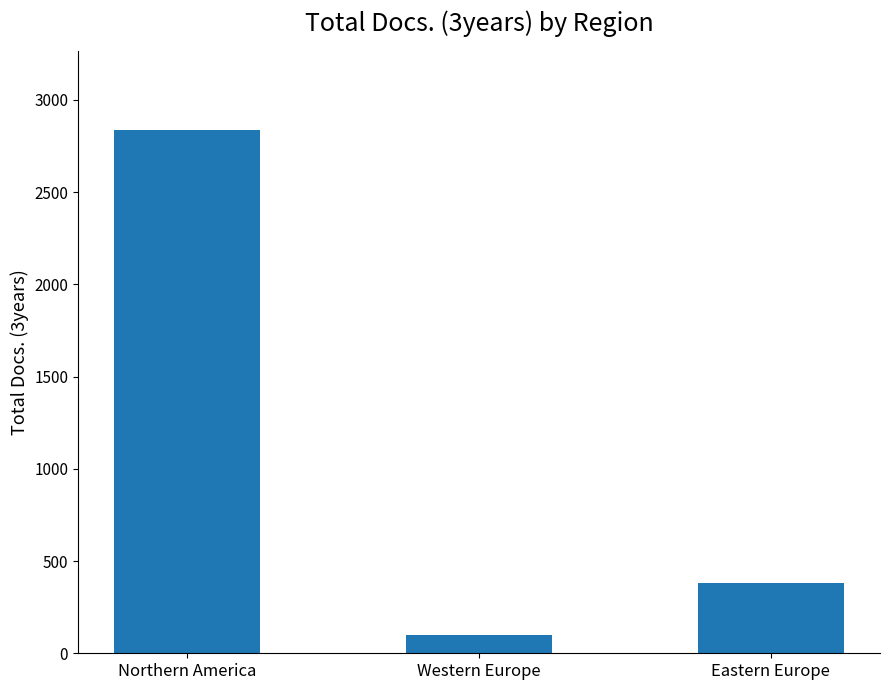

Reading left to right, what are all the values shown in this chart?

Northern America=2837	Western Europe=97	Eastern Europe=383